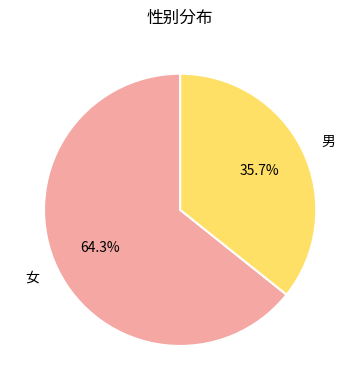

What is the smallest slice in the pie chart?

男